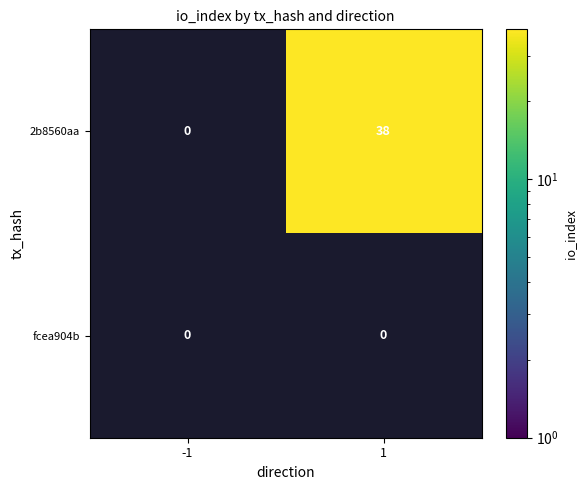

Which category has the lowest value across all series?

1